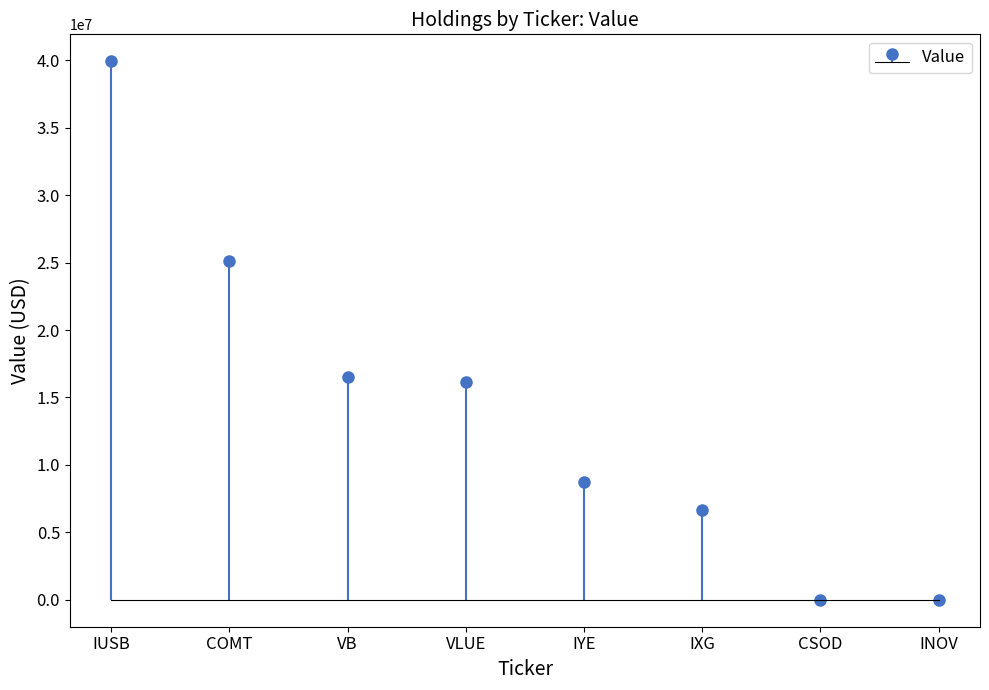

Which category has the lowest value across all series?

CSOD